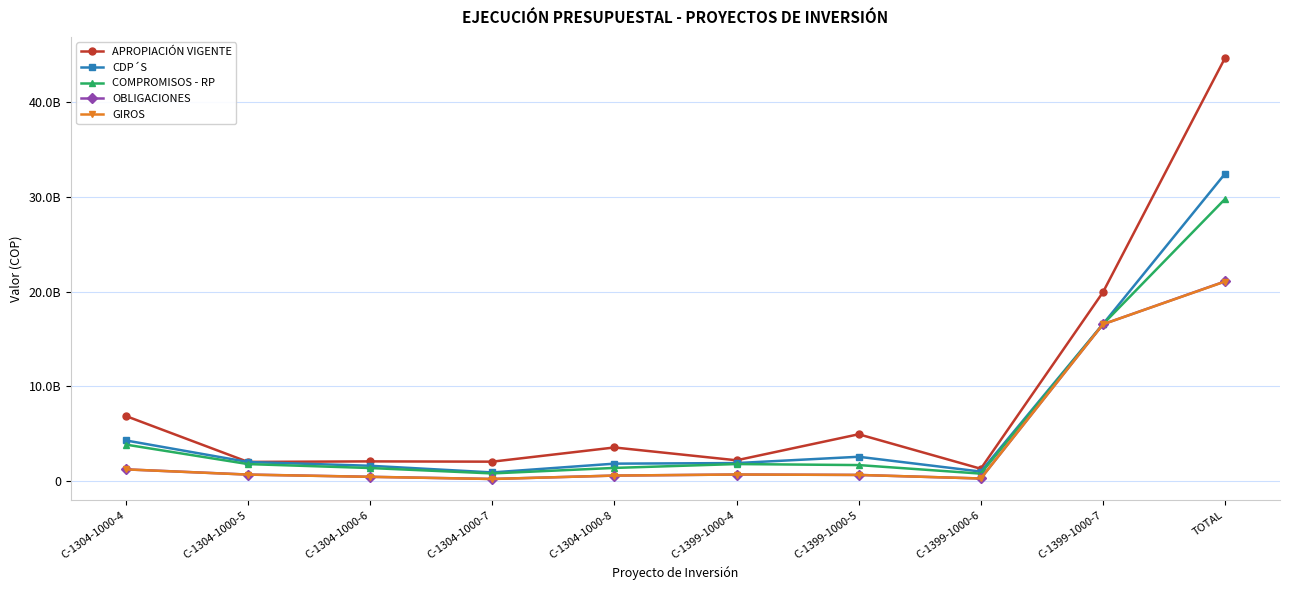

In CDP´S, how many points are lower than both neighbors (excluding endpoints)?

2